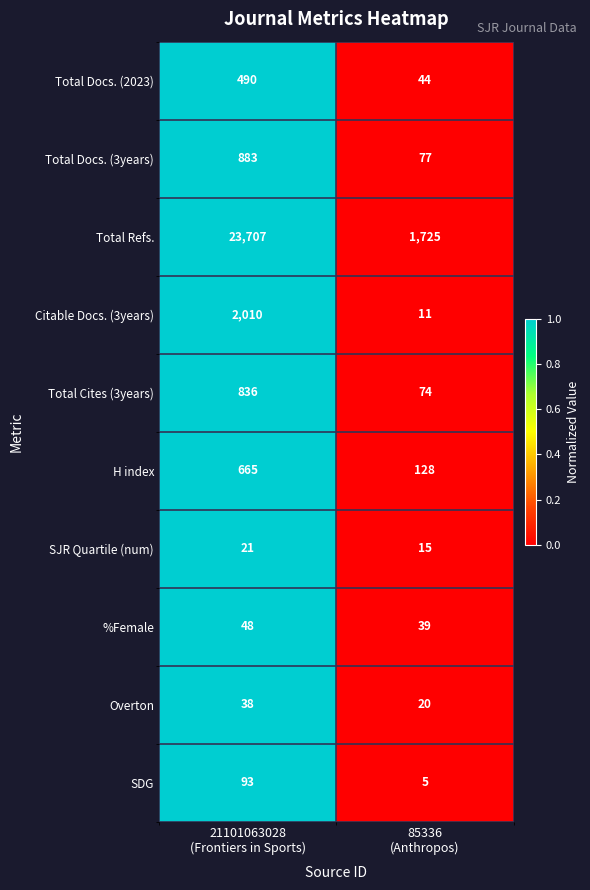

What is the smallest value displayed?

5